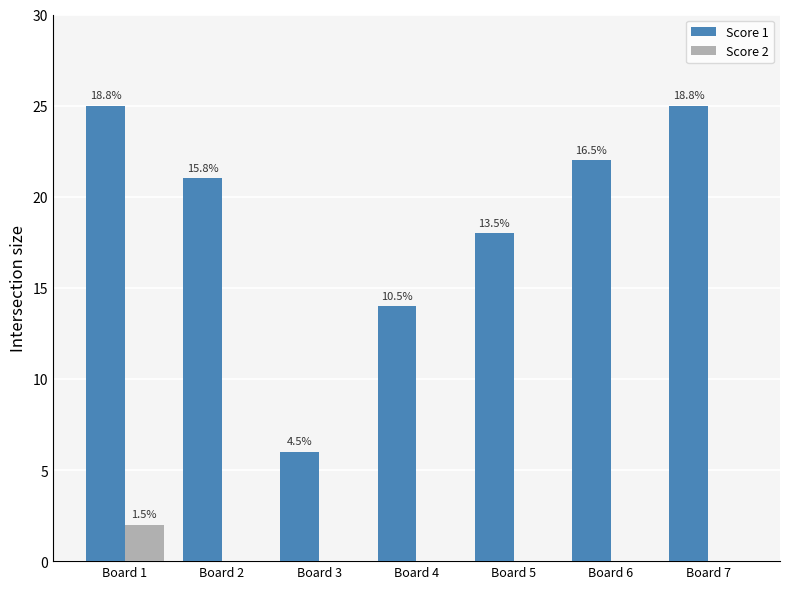

The Score 2 series shows -1 at Board 6. True or false?

False